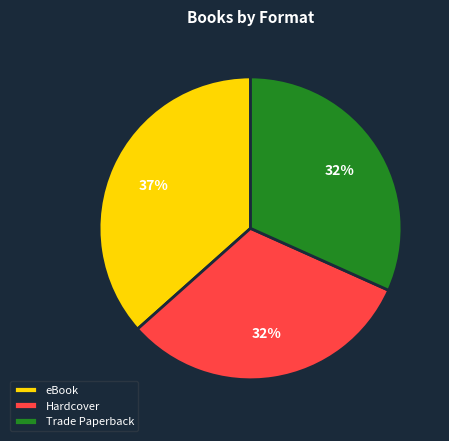

To the nearest percent, what percentage of the pie is eBook?

37%